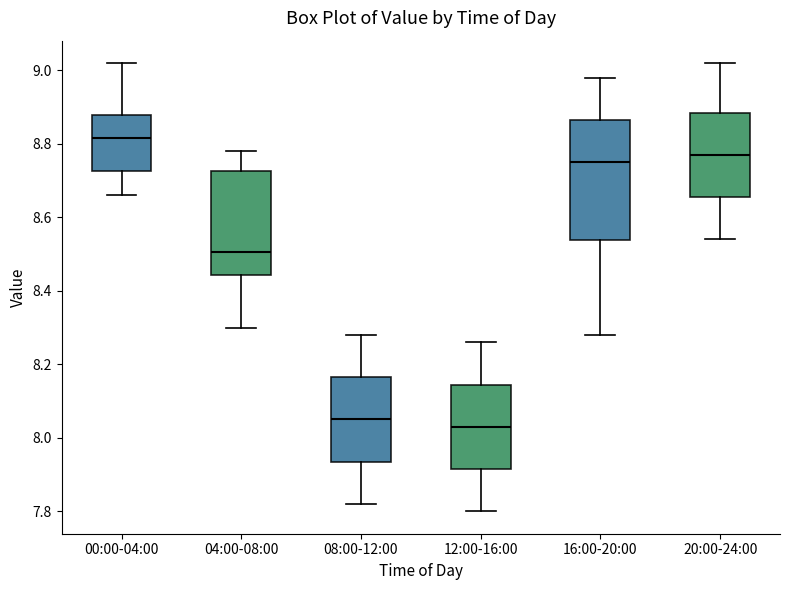

Comparing the boxes themselves (not the whiskers), which one is the tallest?

16:00-20:00